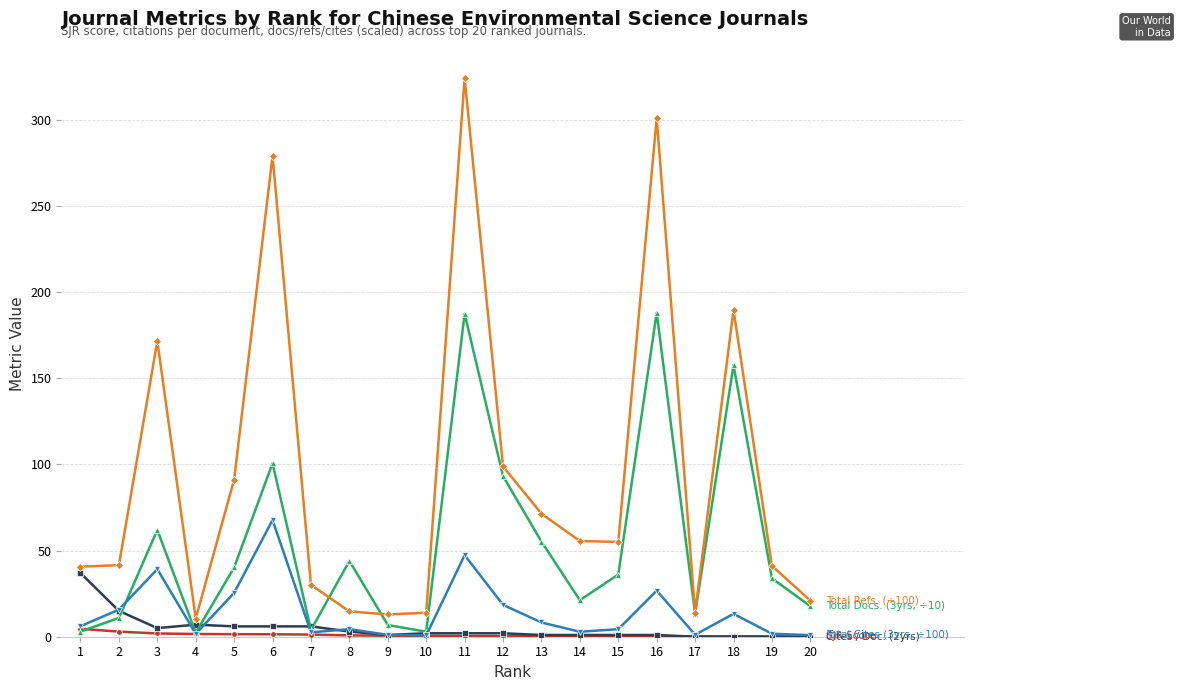

At which category is the sum across all series the highest?

11